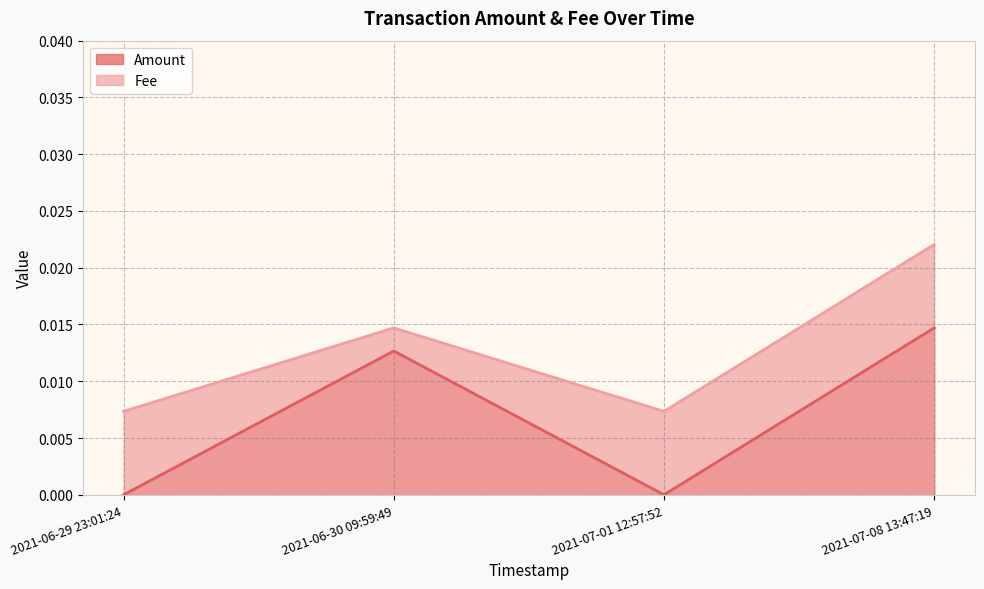

In Amount, how many points are higher than both neighbors (excluding endpoints)?

1